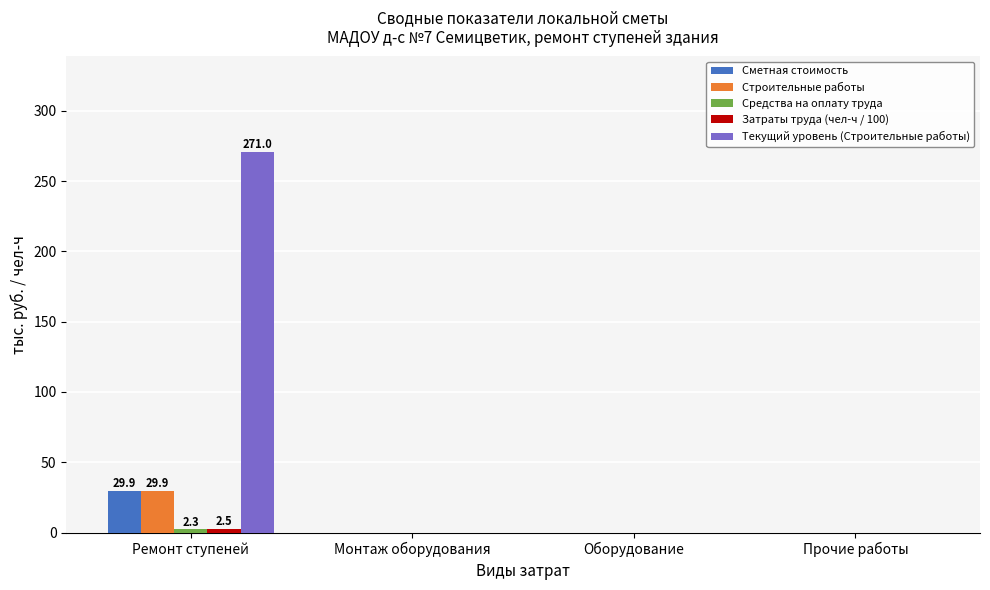

Which series changed the most between Ремонт ступеней and Оборудование?

Текущий уровень (Строительные работы)